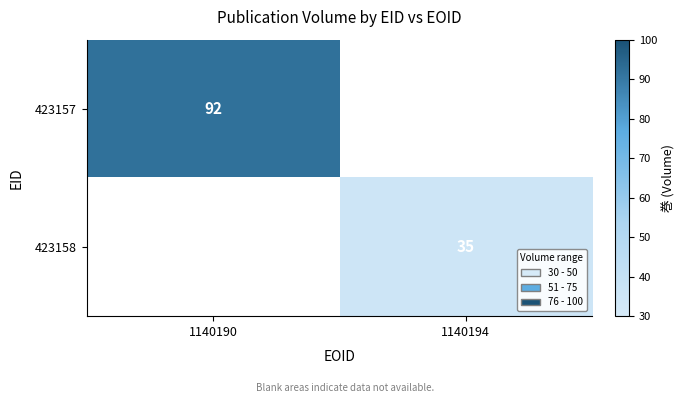

Is it true that 423158 equals 35 at 1140194?

True